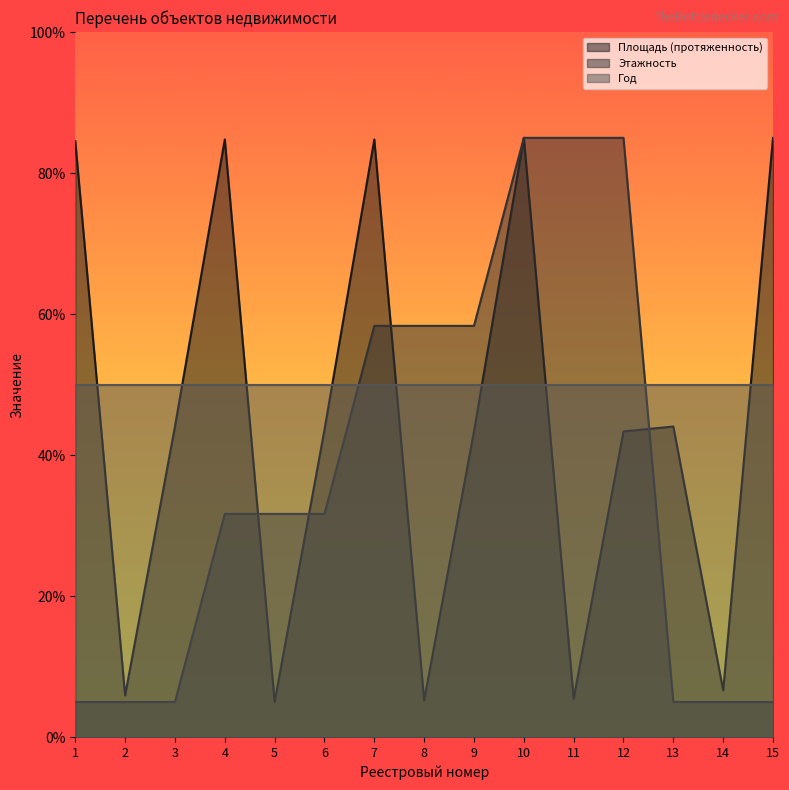

Is the value of Этажность at 13 greater than the value of Площадь (протяженность) at 6?

No